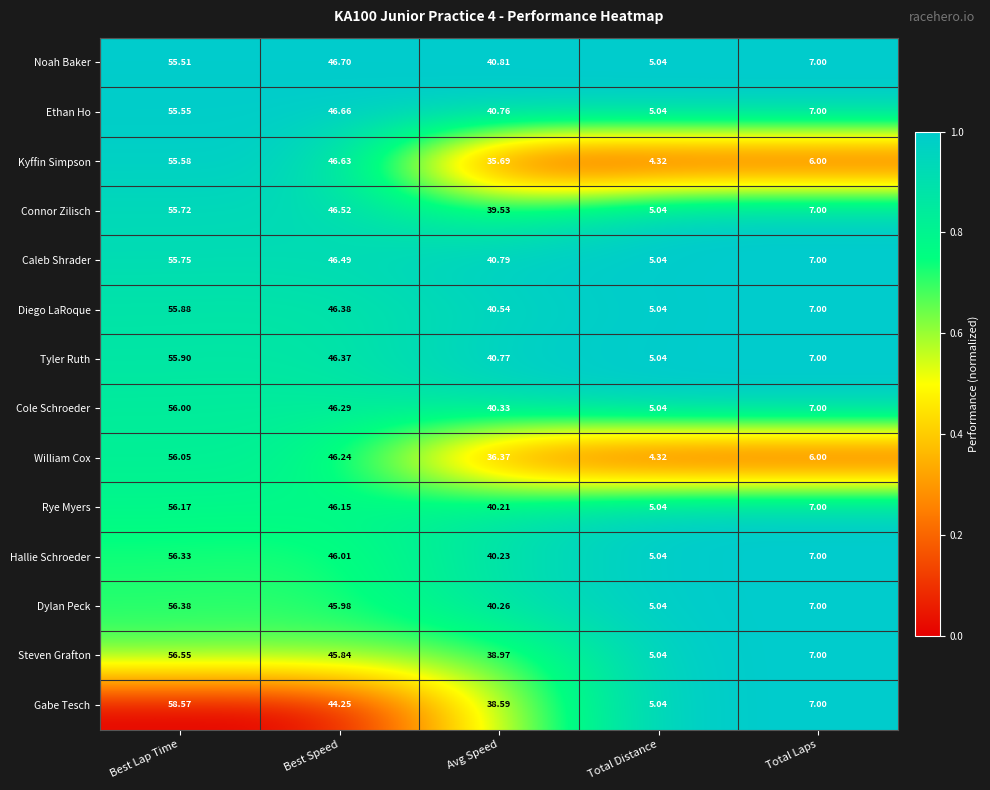

Which category has the highest value across all series?

Best Lap Time